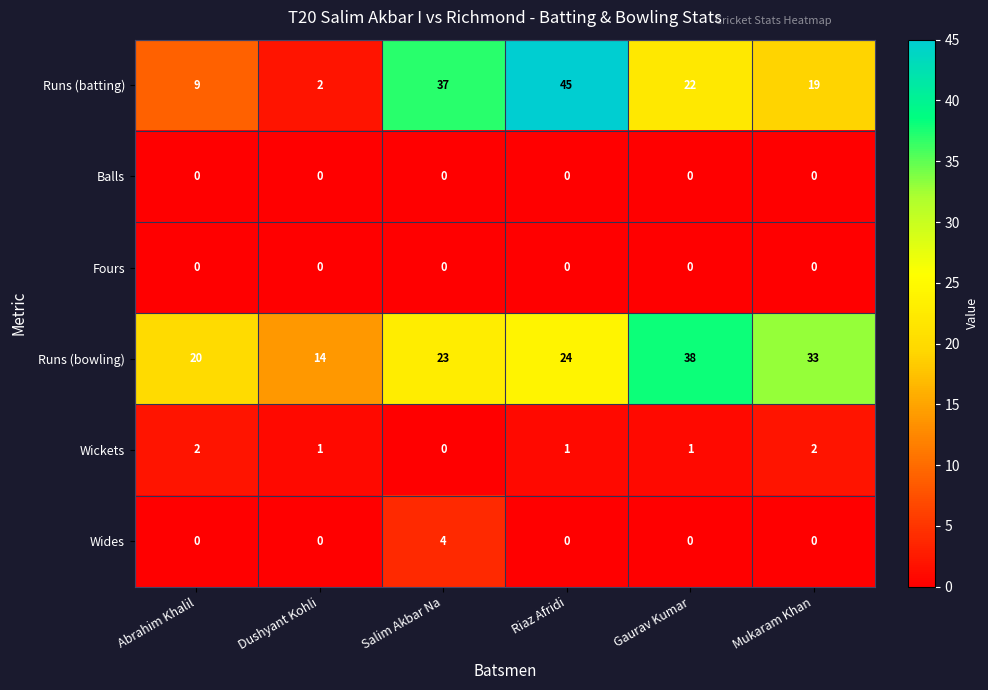

How many data points does each series have?

6